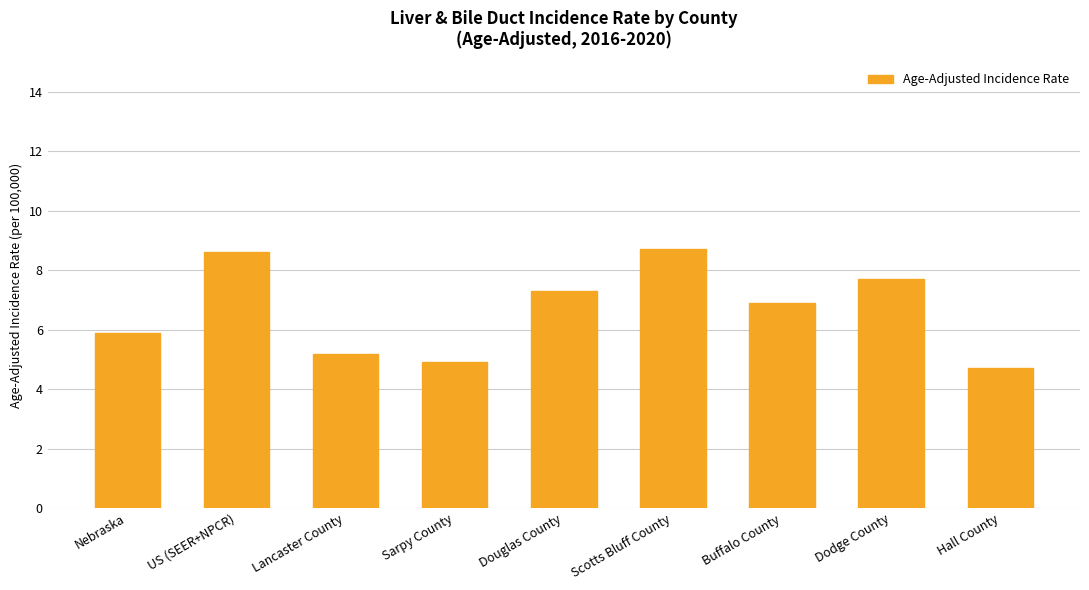

Are the bars grouped side by side (vs. stacked)?

No